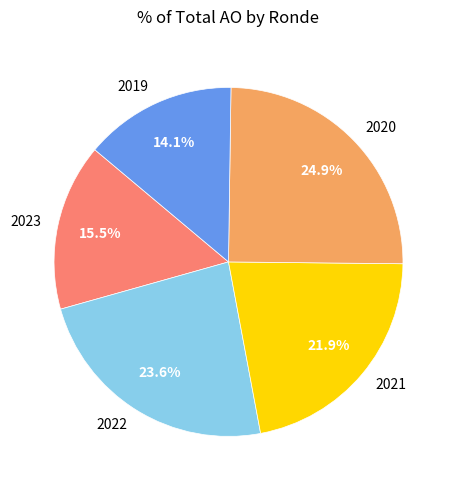

What percentage do 2023 and 2022 together represent?

39.1%